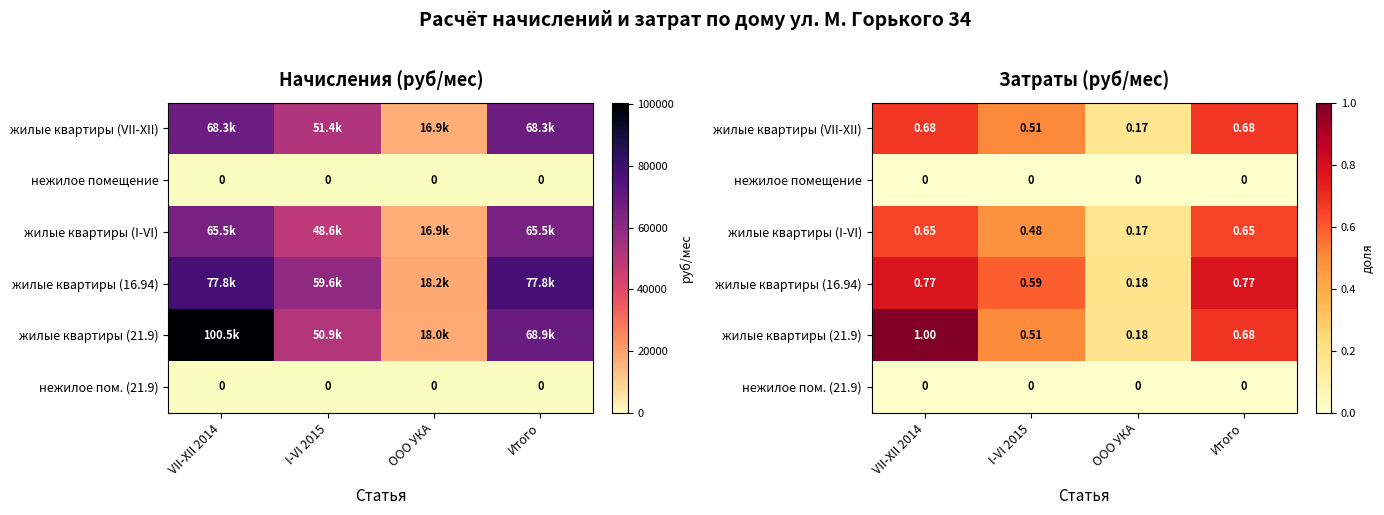

Which series has the largest total across all categories?

жилые квартиры (21.9)